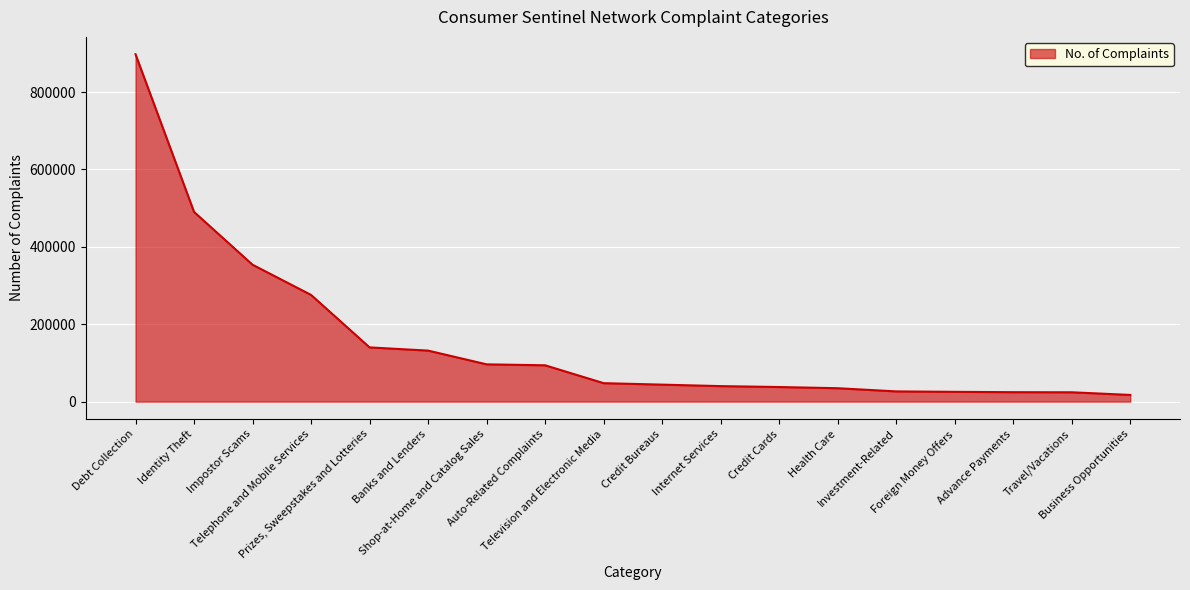

What is the maximum value shown in the chart?

897655